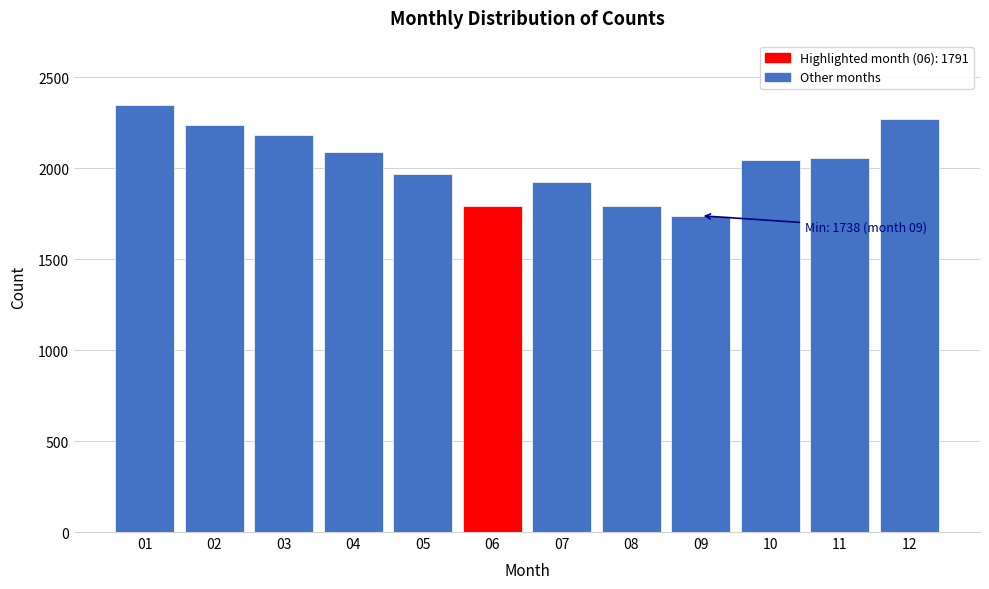

What is the smallest value displayed?

1738